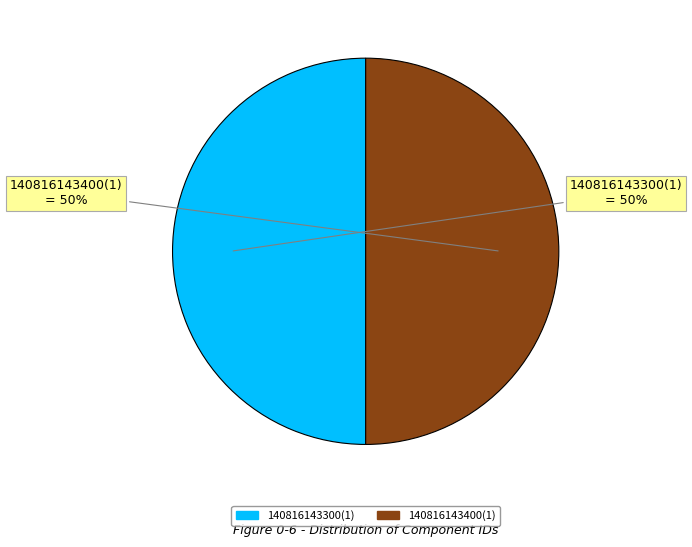

Do 140816143400(1) and 140816143300(1) together represent more than half of the pie?

Yes